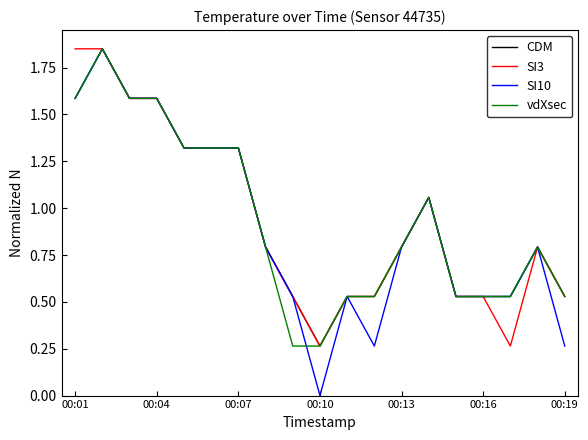

Count the number of data series in this chart.

4